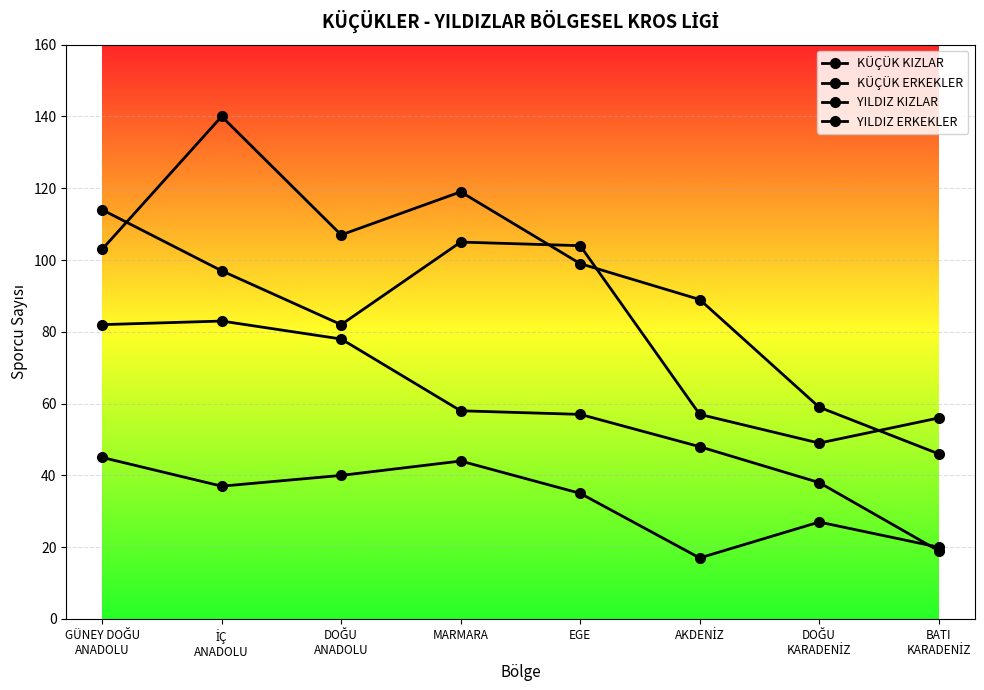

What is the label of the 1st point from the right?

BATI
KARADENİZ